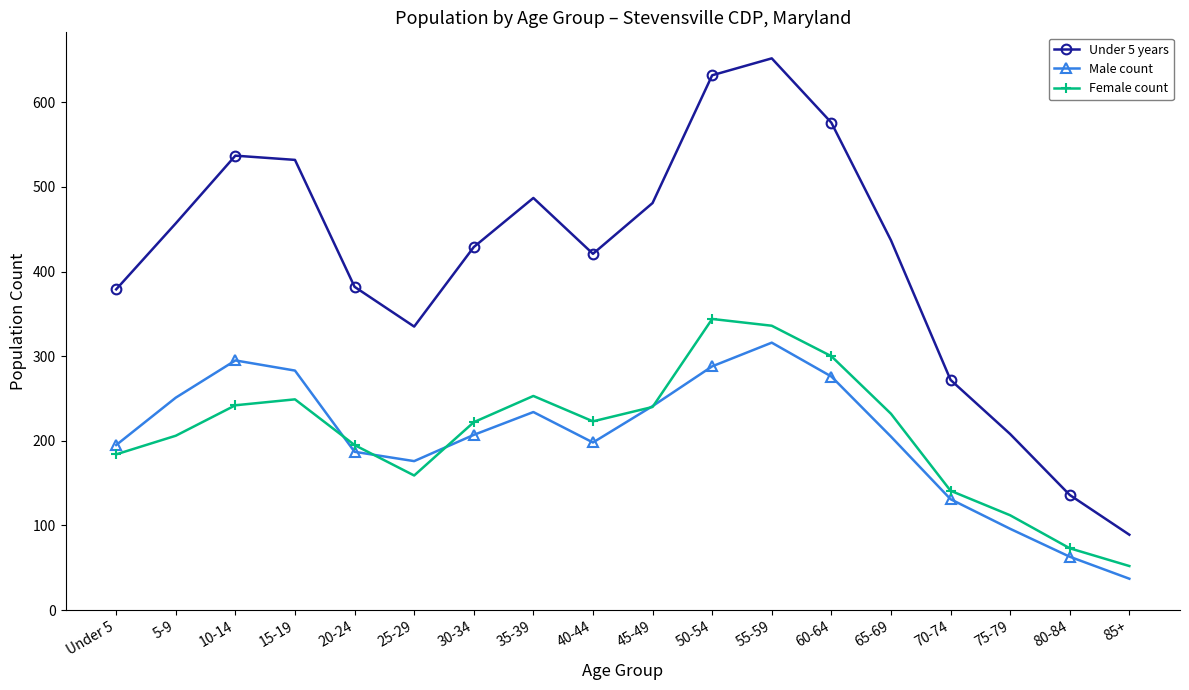

Which series has the largest total across all categories?

Under 5 years